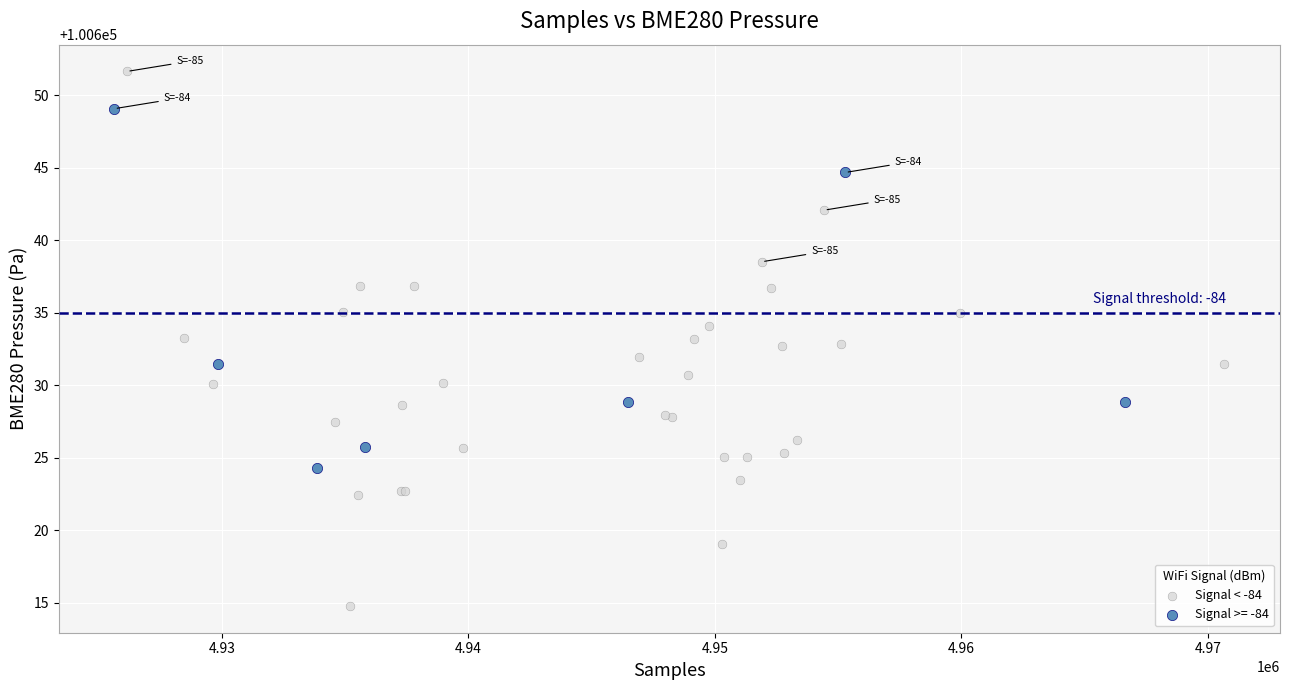

Which series has the largest Y range (max minus min)?

Signal < -84